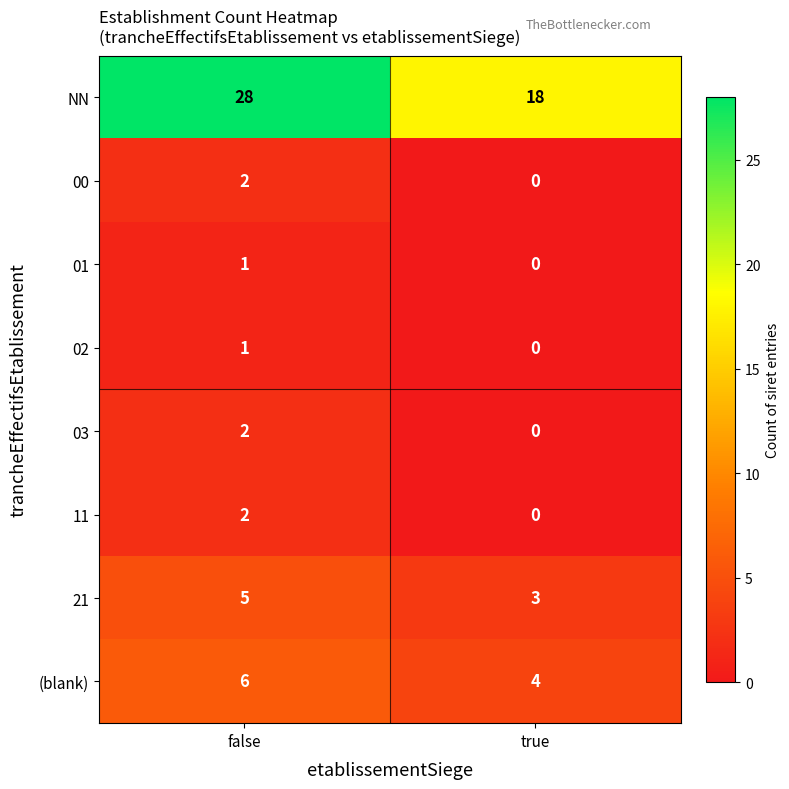

Reading left to right, list all the values displayed in this chart.

NN: 28	18
00: 2	0
01: 1	0
02: 1	0
03: 2	0
11: 2	0
21: 5	3
(blank): 6	4